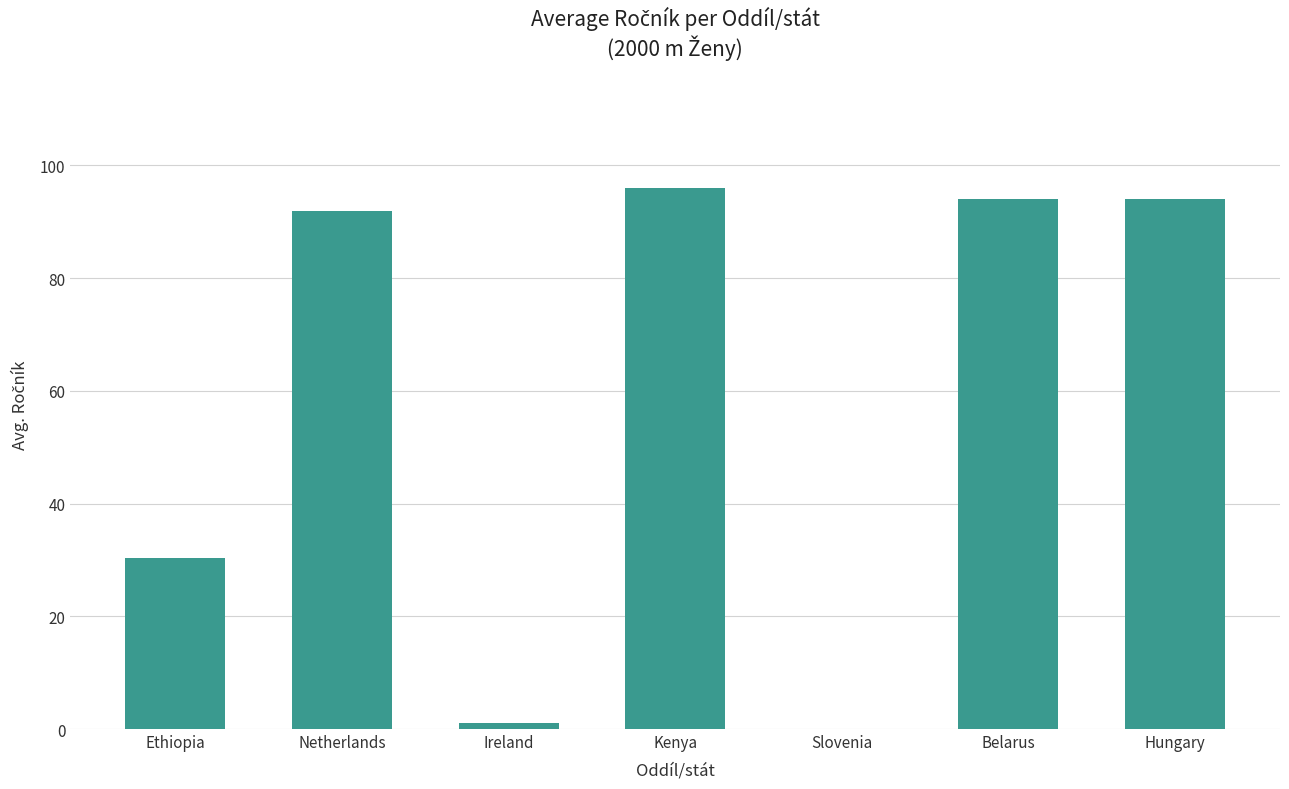

Reading left to right, transcribe all the data shown in this chart.

30.3	92.0	1.0	96.0	0.0	94.0	94.0